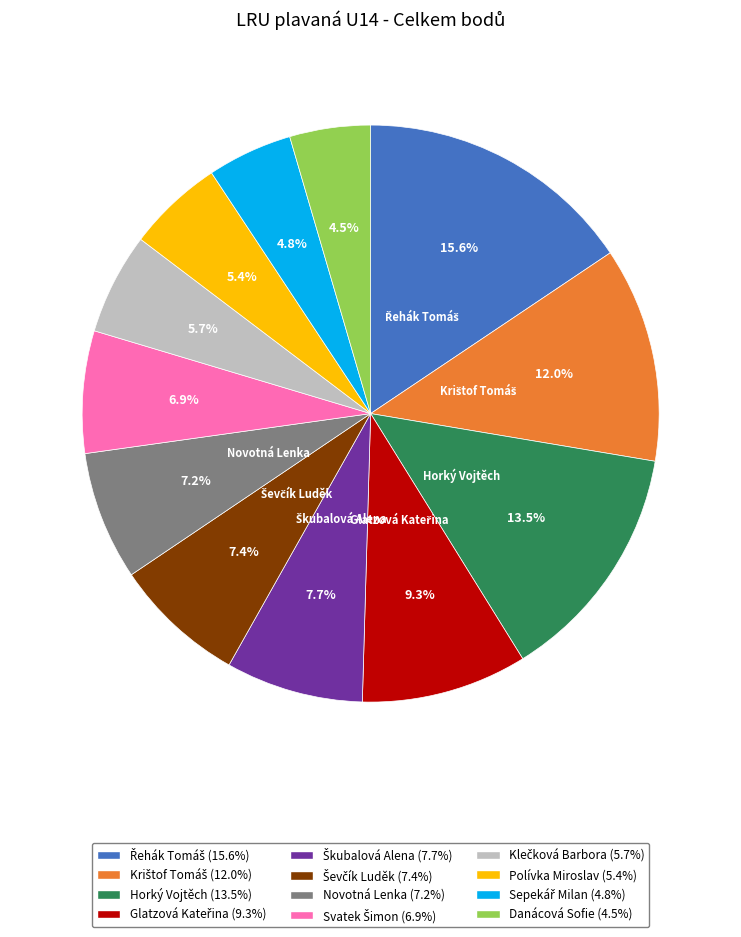

What percentage do Novotná Lenka and Danácová Sofie together represent?

11.7%